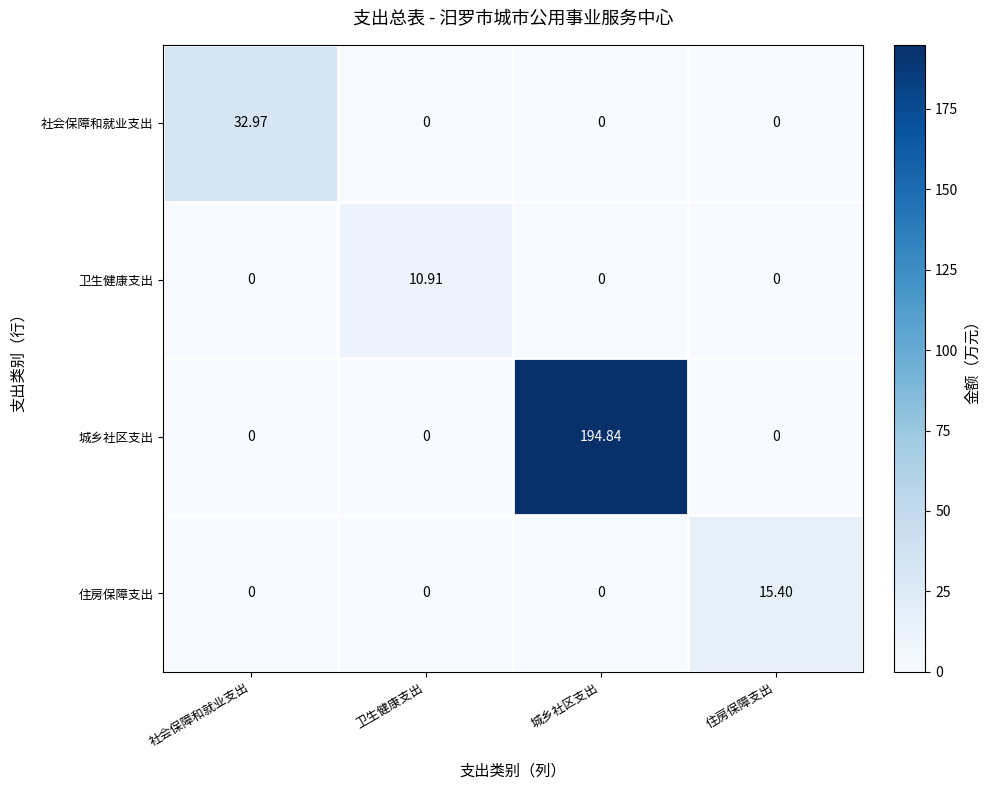

List the series in order of their peak value, highest first.

城乡社区支出, 社会保障和就业支出, 住房保障支出, 卫生健康支出